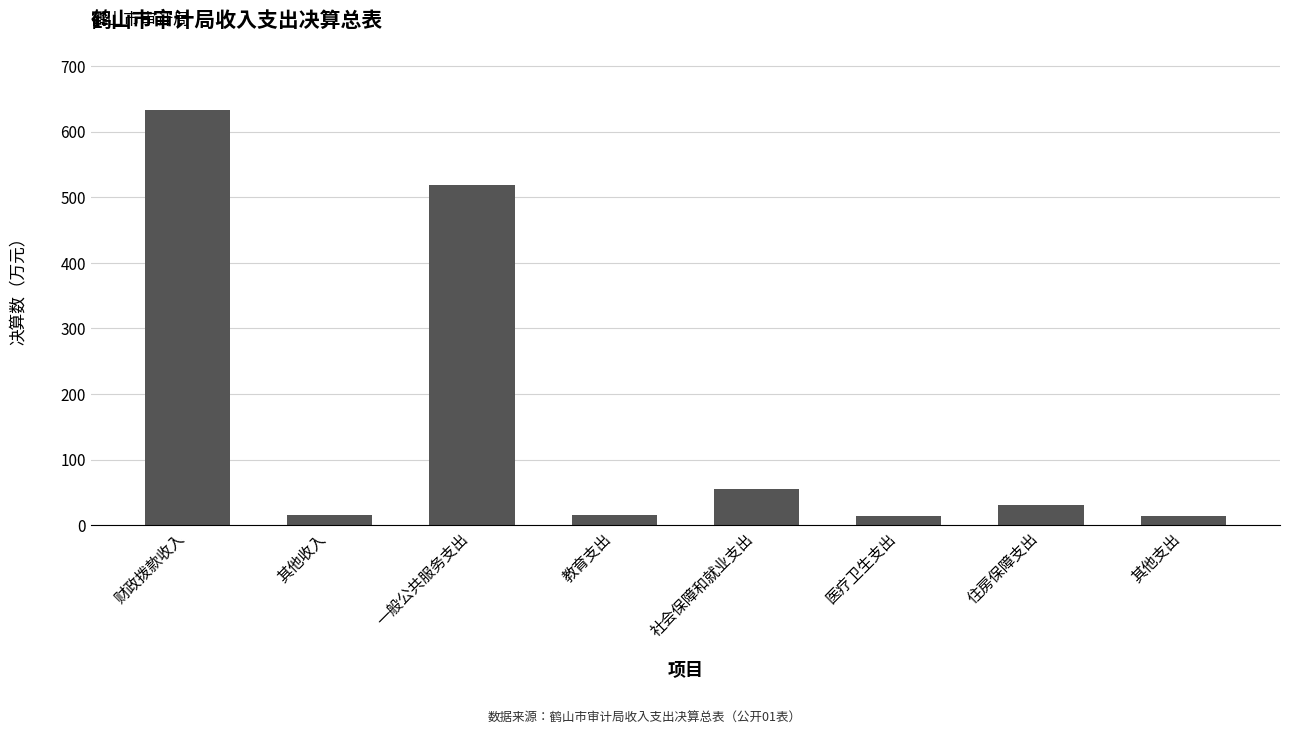

What is the label of the 6th bar from the left?

医疗卫生支出